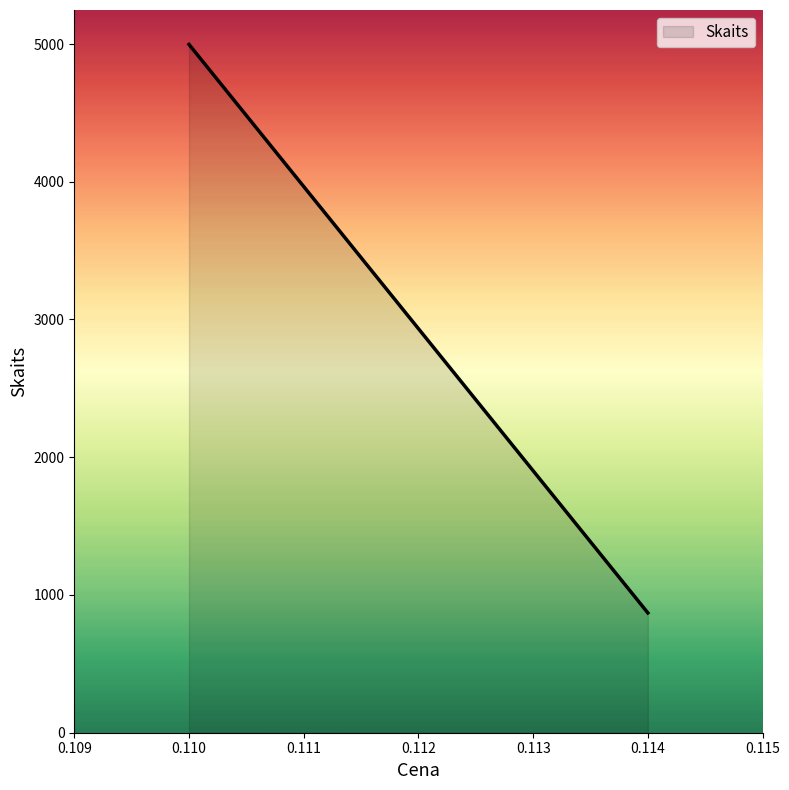

At which category does the data reach its first local peak?

0.11